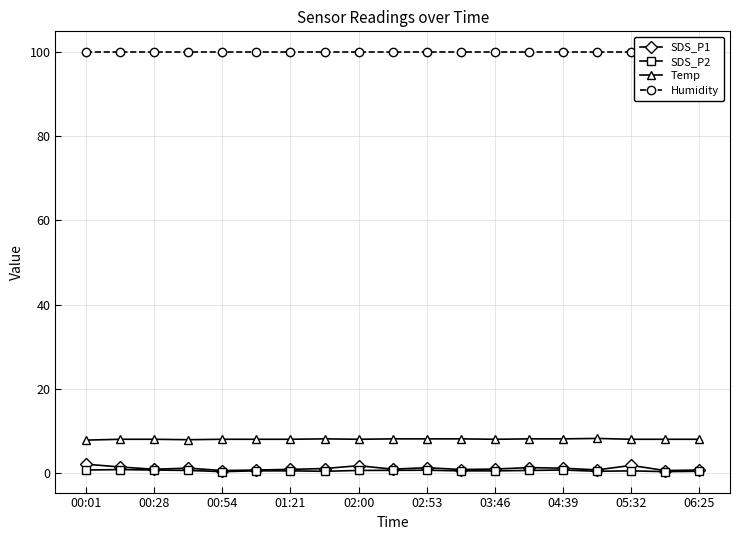

Is the value of Temp at 02:53 greater than the value of SDS_P2 at 02:53?

Yes